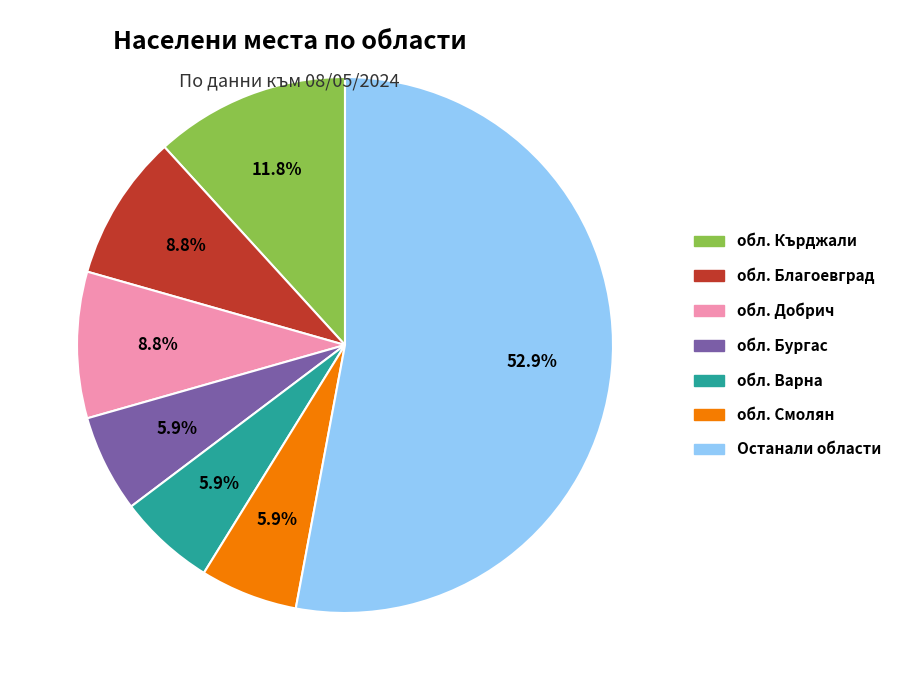

Which has a higher value, обл. Кърджали or Останали области?

Останали области